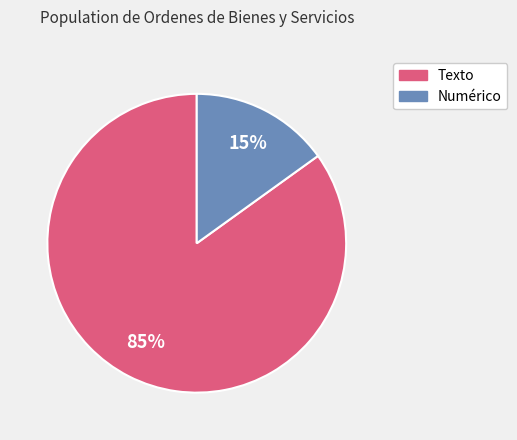

Is there any slice that represents more than half of the pie?

Yes